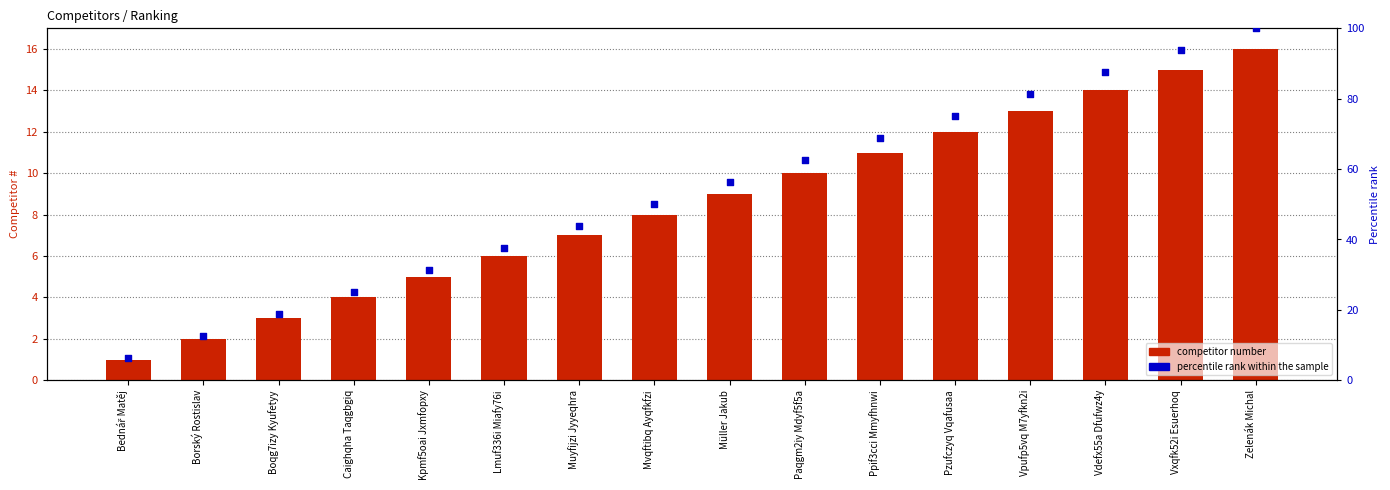

Which series reaches the maximum Y coordinate?

percentile rank within the sample